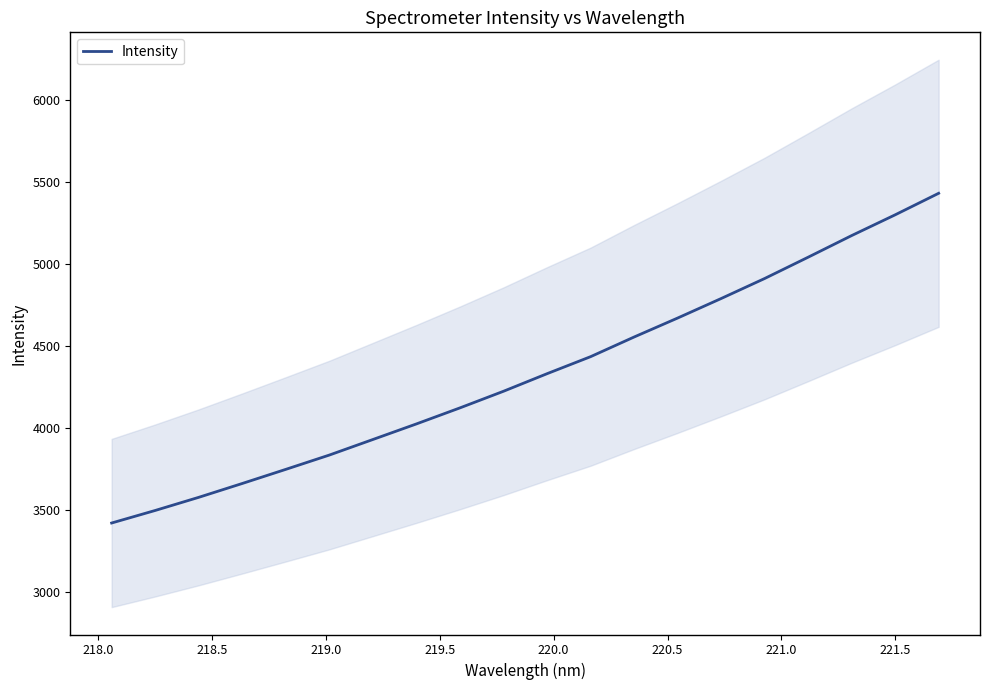

What is the highest value of the Intensity series?

5432.0